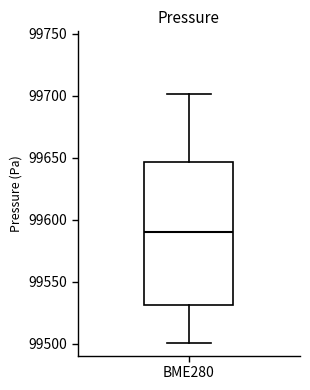

Transcribe this box plot: give where the median line is, the range the box spans, and where the two whiskers end, as read against the y-axis. The values are not printed on the chart, so give them approximately, as read against the axis.

median 99590, box 99530 to 99645, whiskers 99500 to 99700